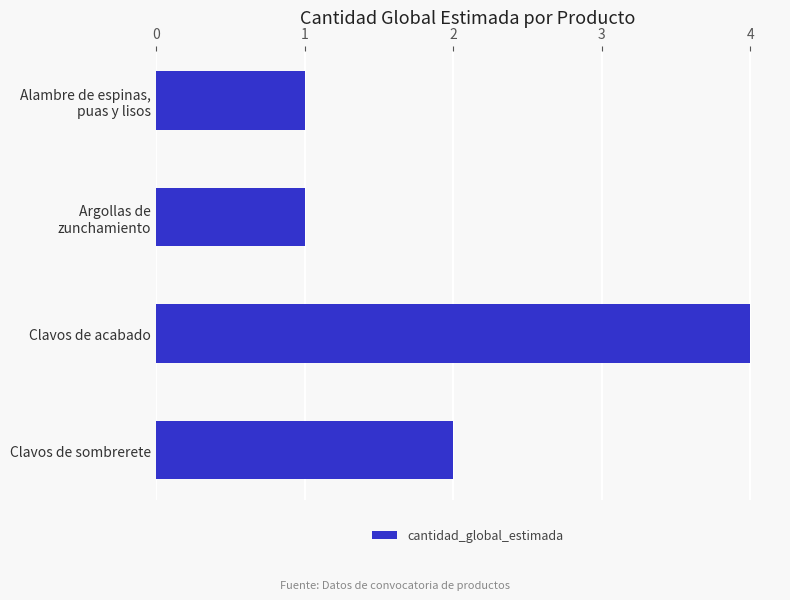

Reading top to bottom, what are all the values shown in this chart?

1	1	4	2